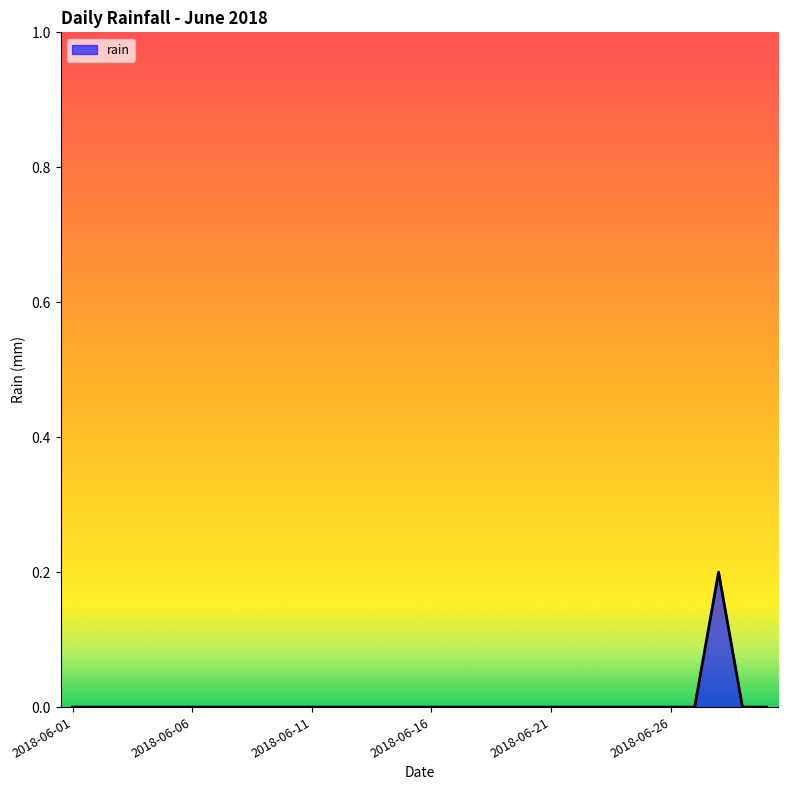

Is it true that the value at 2018-06-26 is -0.1?

False